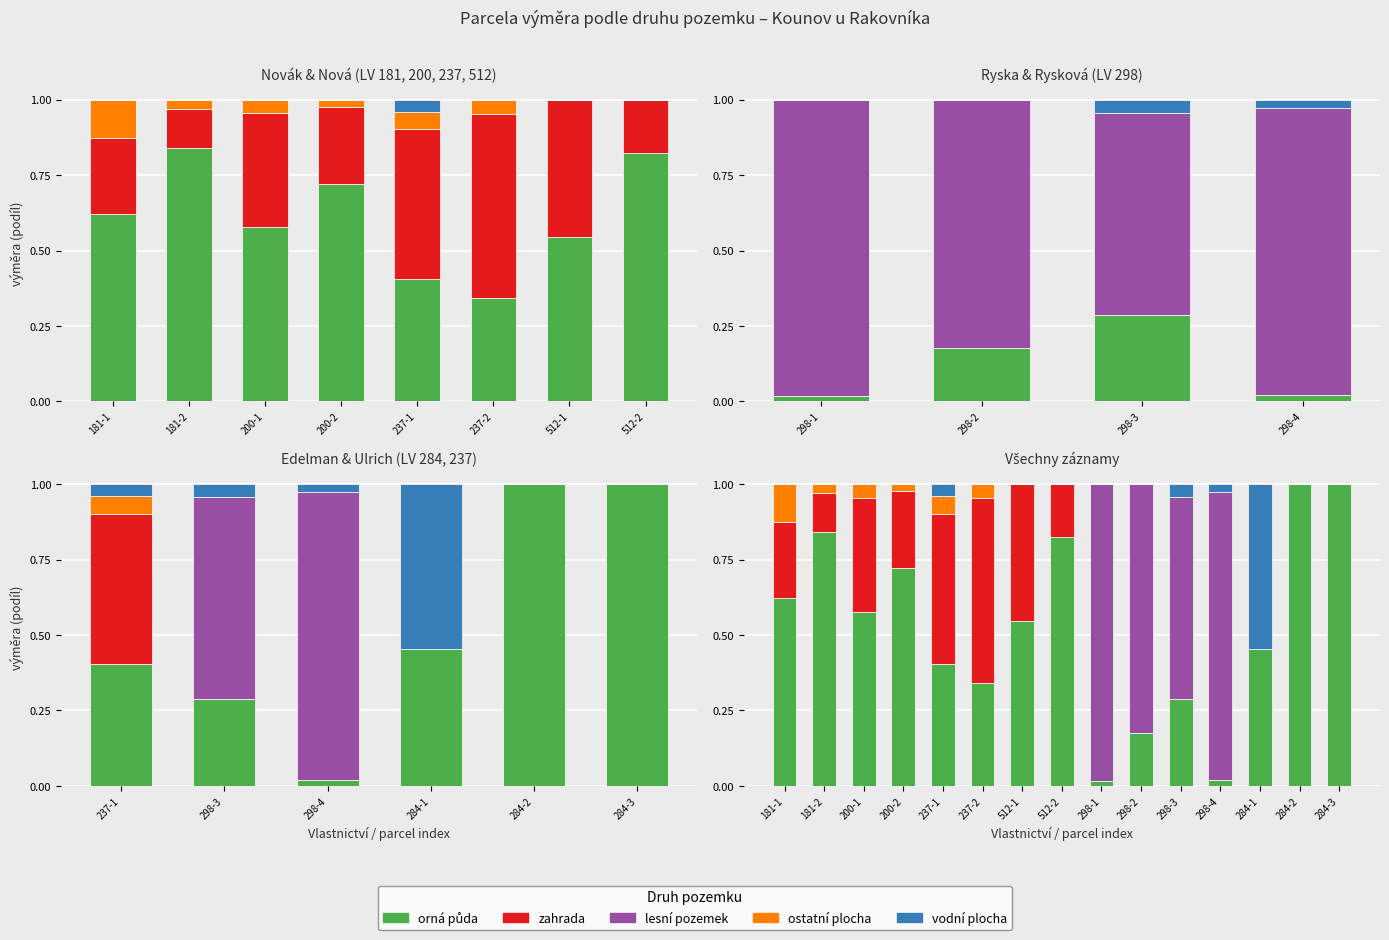

Which has a higher value, 512-2 or 181-1?

512-2